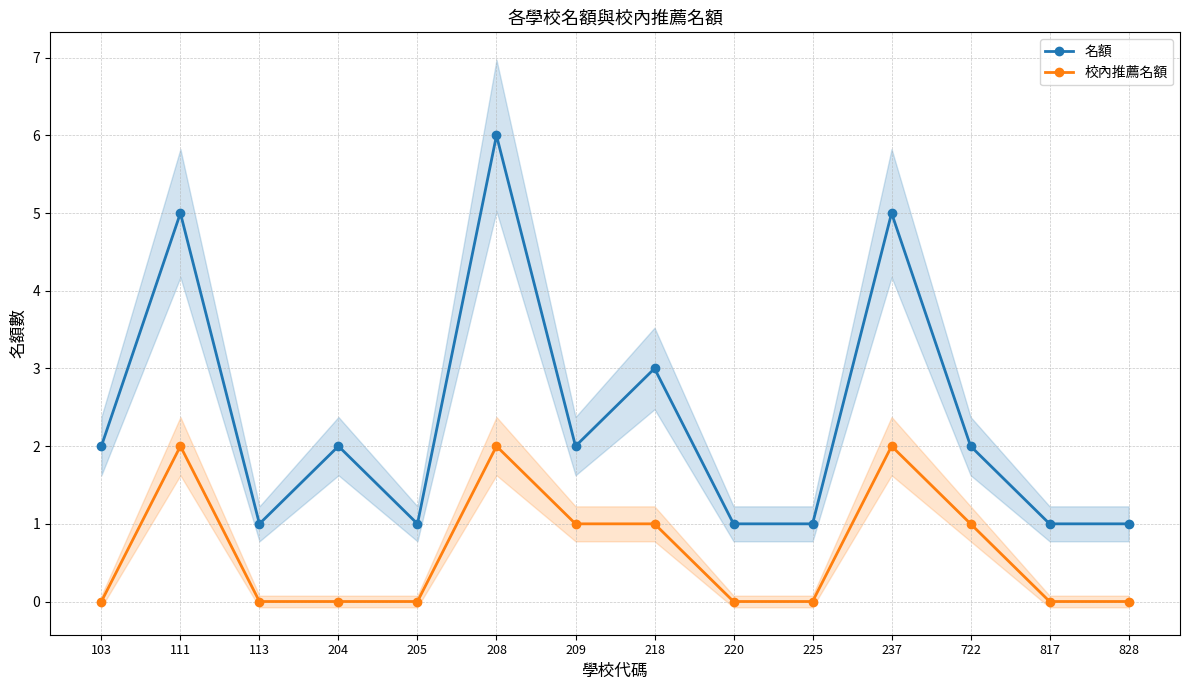

Where is 校內推薦名額 nearest to the value 1?

209